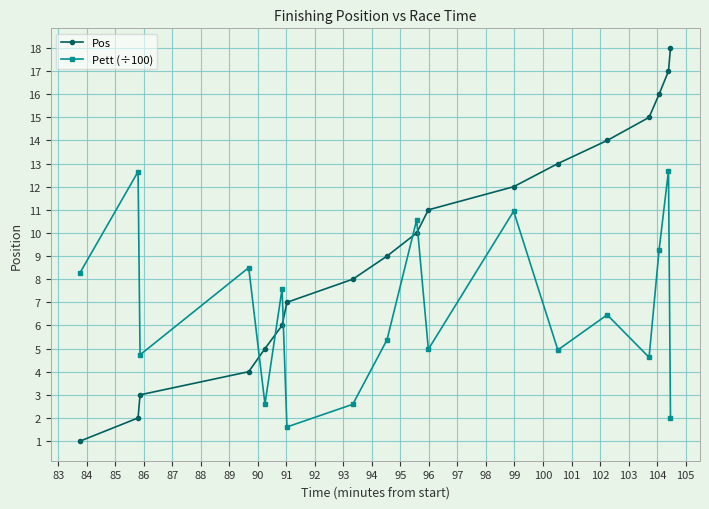

Which series has the widest spread of values?

Pos